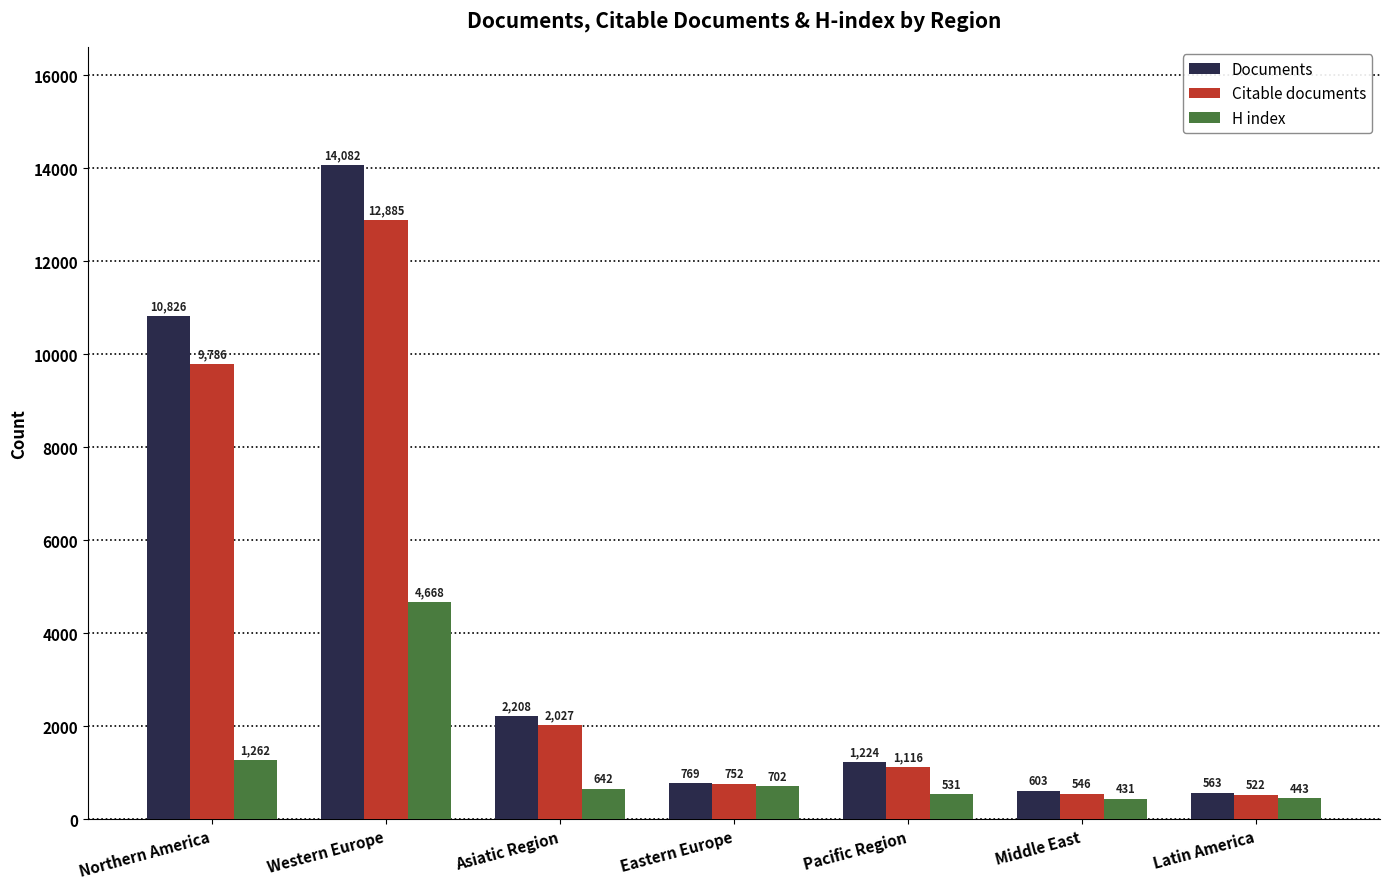

Is the value of Citable documents at Western Europe greater than the value of H index at Latin America?

Yes